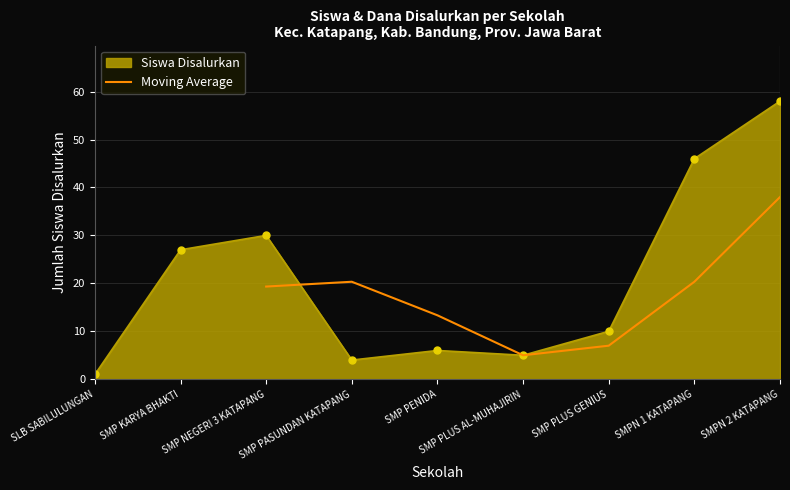

The value of Moving Average at SMP PASUNDAN KATAPANG is 10.4. True or false?

False